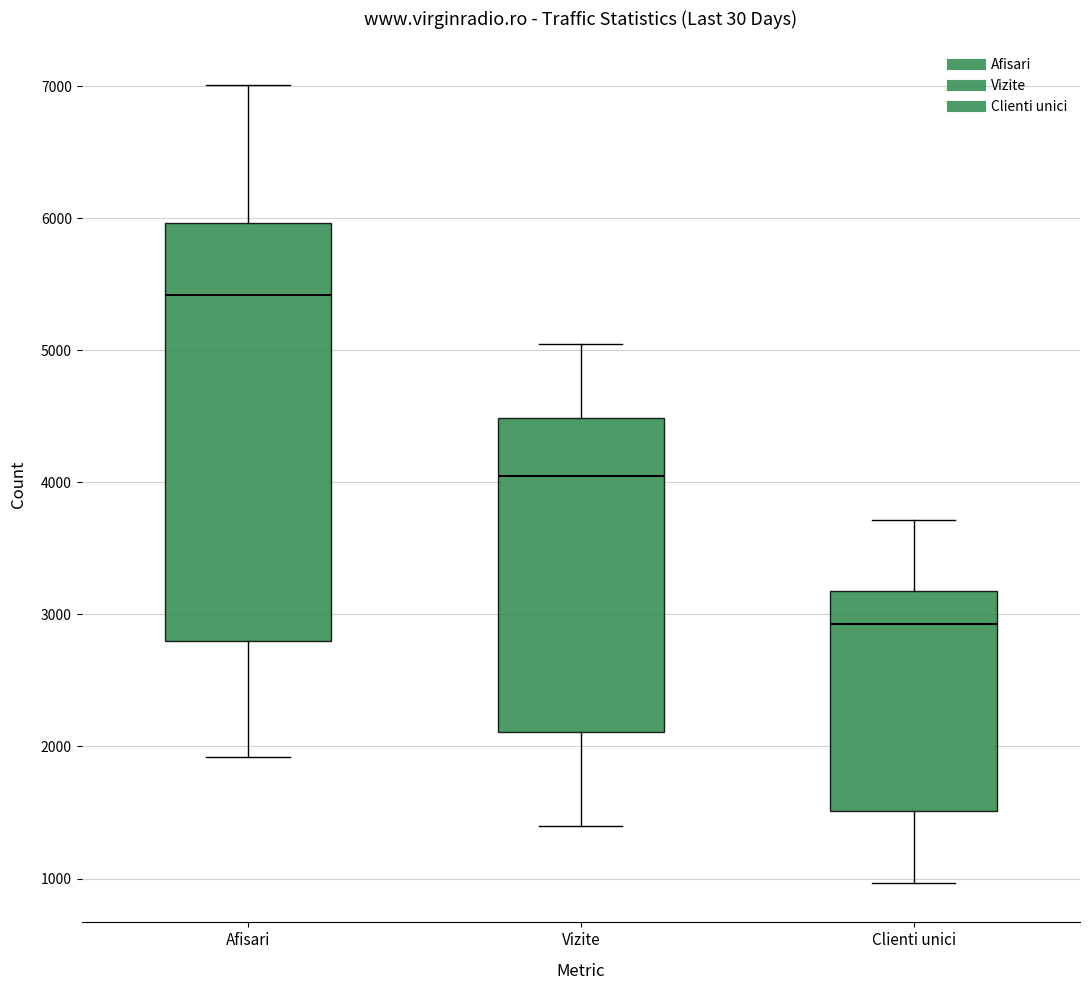

Which box is the tallest, from its lower edge to its upper edge?

Afisari